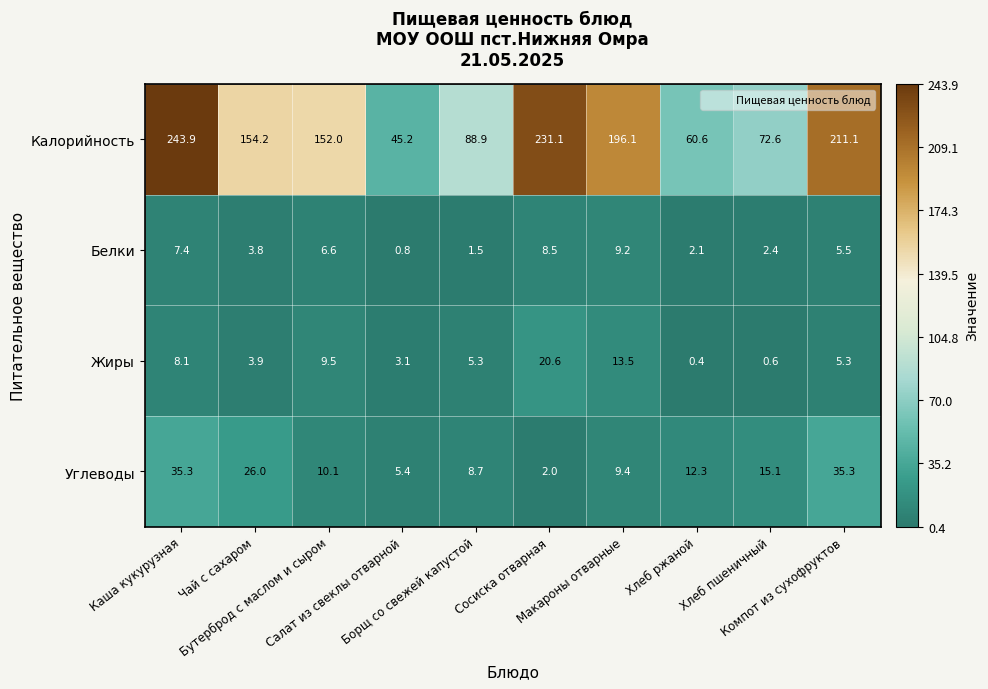

List the series in order of their peak value, highest first.

Калорийность, Углеводы, Жиры, Белки